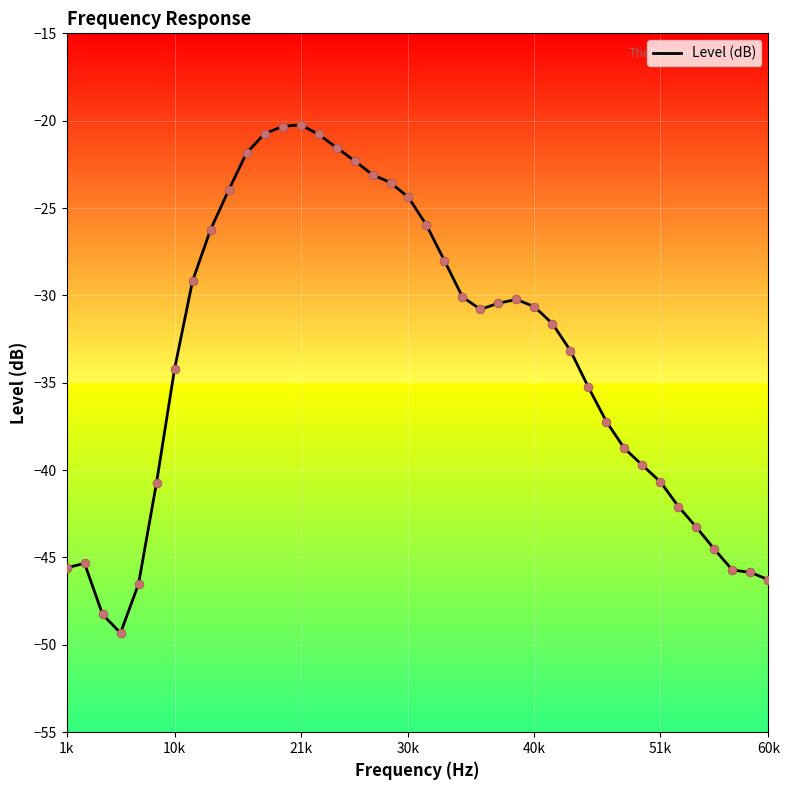

What is the greatest value displayed?

-20.2